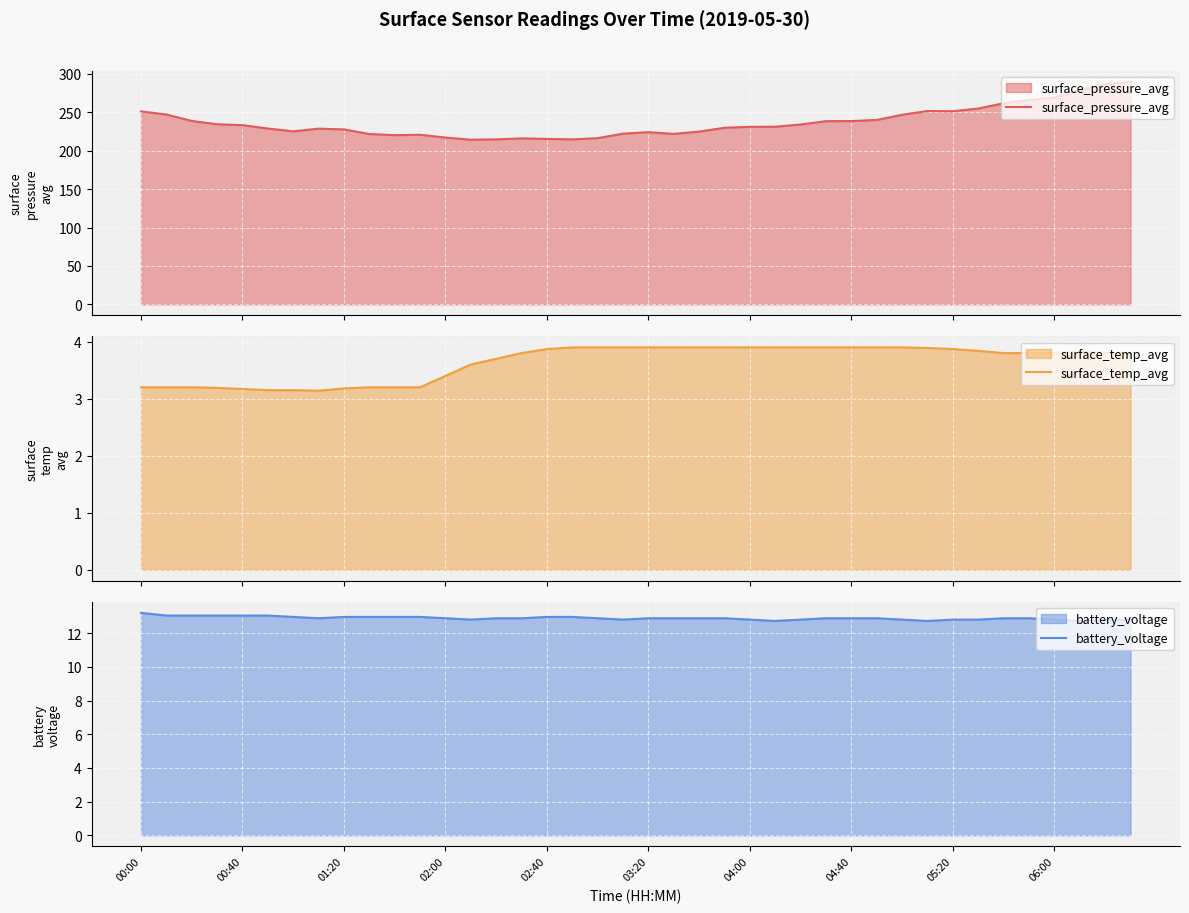

Reading left to right, extract all data points from this chart.

surface_pressure_avg: 251.3	247.2	238.8	234.5	233.4	228.9	225.3	228.8	227.8	221.8	220.3	220.8	217.2	214.4	214.9	216.1	215.4	214.8	216.4	222.3	224.2	222.0	225.0	230.0	231.2	231.3	234.3	238.6	238.7	240.2	246.9	251.8	251.5	255.0	261.9	266.1	269.3	278.8	286.9	289.7
surface_temp_avg: 3.2	3.2	3.2	3.2	3.2	3.1	3.1	3.1	3.2	3.2	3.2	3.2	3.4	3.6	3.7	3.8	3.9	3.9	3.9	3.9	3.9	3.9	3.9	3.9	3.9	3.9	3.9	3.9	3.9	3.9	3.9	3.9	3.9	3.8	3.8	3.8	3.8	3.8	3.8	3.8
battery_voltage: 13.2	13.1	13.1	13.1	13.1	13.1	13.0	12.9	13.0	13.0	13.0	13.0	12.9	12.8	12.9	12.9	13.0	13.0	12.9	12.8	12.9	12.9	12.9	12.9	12.8	12.7	12.8	12.9	12.9	12.9	12.8	12.7	12.8	12.8	12.9	12.9	12.8	12.7	12.8	12.8